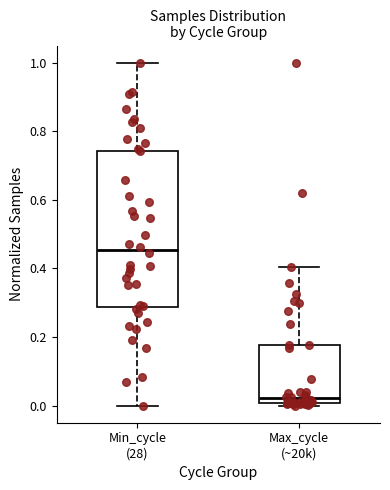

Reading left to right, transcribe this box plot: for each box, give where its median line is, the range the box spans, and where its two whiskers end, as read against the y-axis. The values are not printed on the chart, so give them approximately, as read against the axis.

Min_cycle (28): median 0.46, box 0.28 to 0.74, whiskers 0.00 to 1.00
Max_cycle (~20k): median 0.02, box 0.00 to 0.18, whiskers 0.00 (just below the box's lower edge) to 0.40